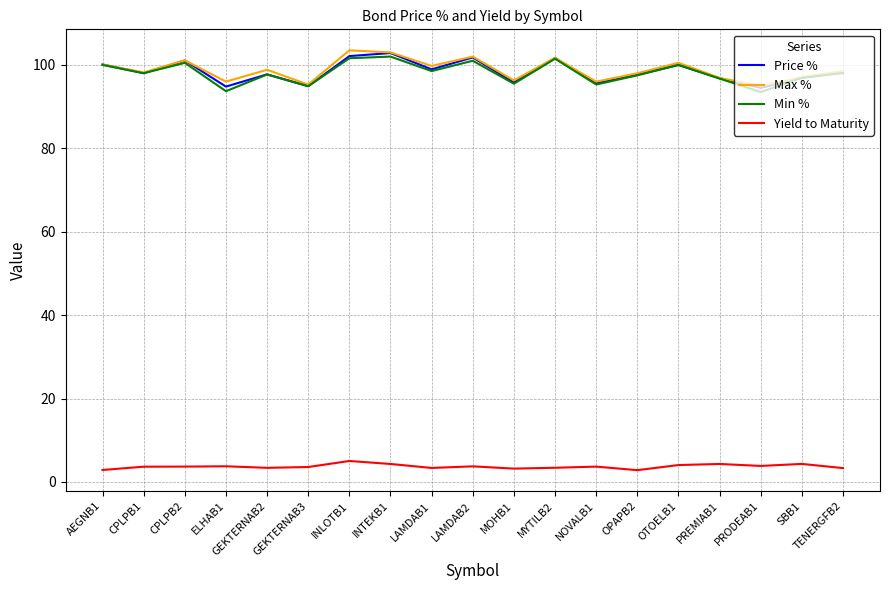

What is the total value across all series at LAMDAB2?

308.5